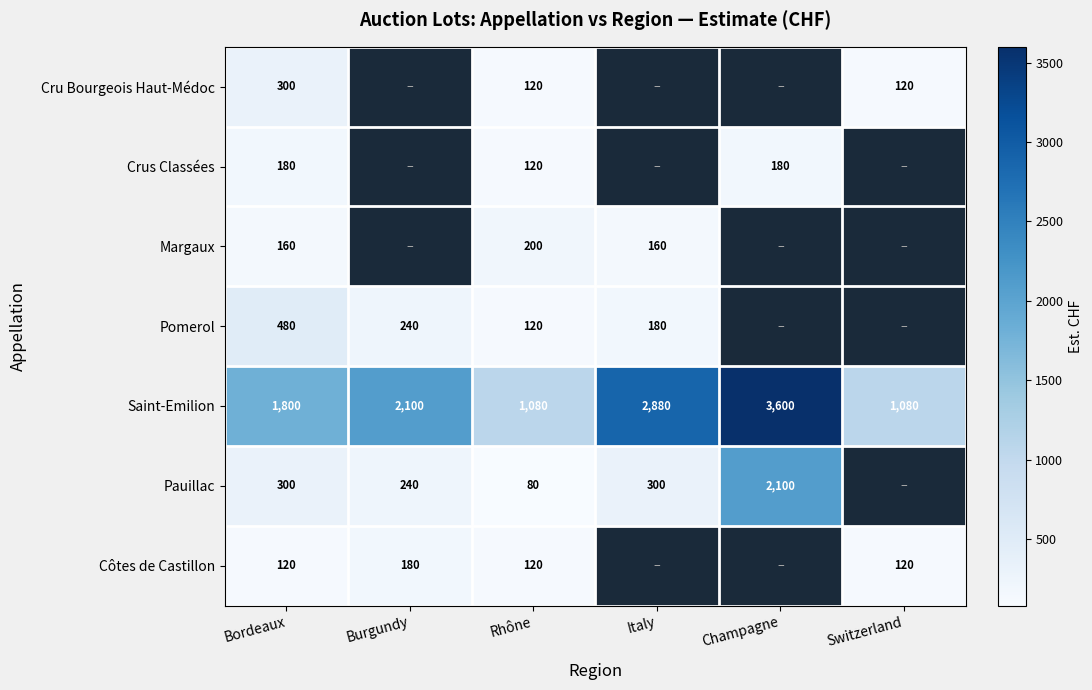

True or false: Côtes de Castillon has a value of 69 at Switzerland.

False